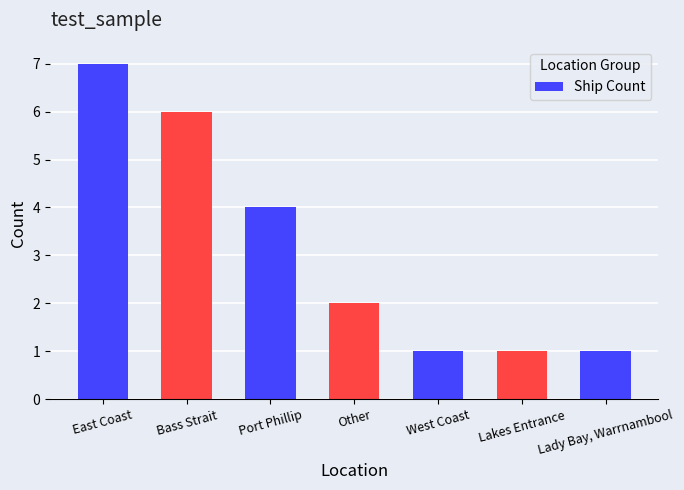

What is the difference between the second highest and minimum values?

5